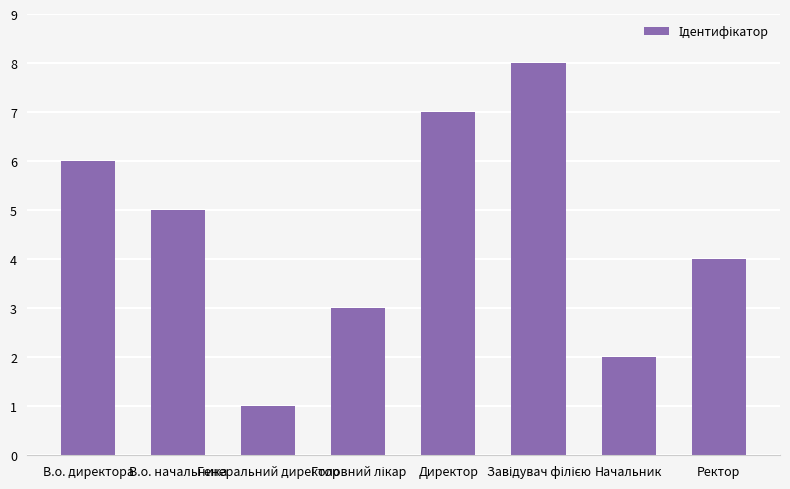

What is the difference between the maximum and second lowest values?

6